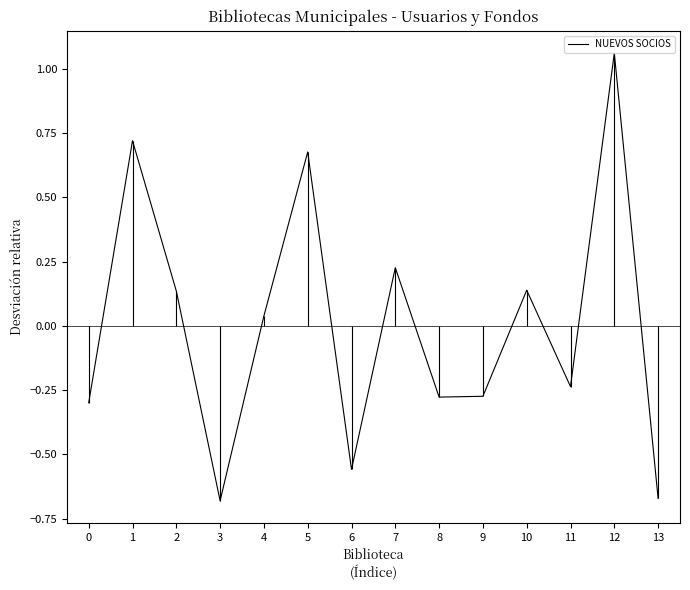

Is this an area chart (filled region under the line)?

No